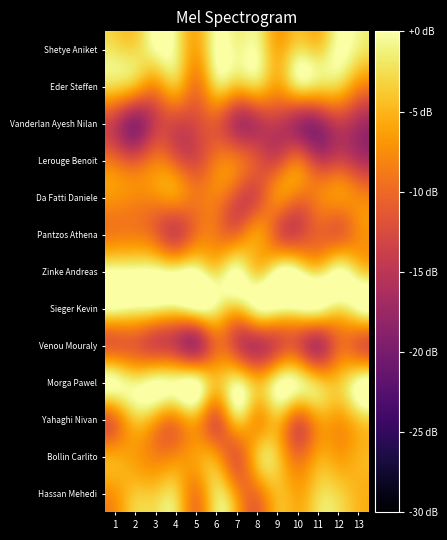

Reading left to right, list all the values displayed in this chart.

Shetye Aniket: 1=-2.4	2=-2.8	3=-0.2	4=-1.1	5=-5.8	6=0.0	7=-0.7	8=-0.6	9=-5.5	10=-2.7	11=-3.3	12=0.0	13=-1.4
Eder Steffen: 1=-3.0	2=-5.0	3=-7.2	4=-4.7	5=-8.8	6=-3.0	7=-4.2	8=-3.4	9=-6.1	10=-2.3	11=-2.7	12=-3.3	13=-7.5
Vanderlan Ayesh Nilan: 1=-14.2	2=-17.9	3=-14.0	4=-12.8	5=-12.4	6=-11.2	7=-15.3	8=-14.9	9=-14.2	10=-16.5	11=-17.0	12=-14.1	13=-16.1
Lerouge Benoit: 1=-10.0	2=-11.5	3=-9.0	4=-11.1	5=-12.5	6=-9.0	7=-9.2	8=-11.9	9=-12.7	10=-9.9	11=-14.0	12=-13.4	13=-15.4
Da Fatti Daniele: 1=-7.1	2=-7.8	3=-7.6	4=-7.1	5=-8.9	6=-8.4	7=-11.8	8=-12.1	9=-7.8	10=-9.1	11=-8.4	12=-7.2	13=-8.0
Pantzos Athena: 1=-8.5	2=-8.5	3=-10.4	4=-13.0	5=-9.3	6=-8.9	7=-9.5	8=-6.7	9=-11.0	10=-12.7	11=-10.5	12=-10.4	13=-7.8
Zinke Andreas: 1=0.0	2=0.0	3=0.0	4=-0.7	5=0.0	6=-2.7	7=0.0	8=-3.5	9=0.0	10=-0.3	11=-2.7	12=0.0	13=-2.8
Sieger Kevin: 1=0.0	2=-0.7	3=-1.2	4=-1.9	5=0.0	6=-1.4	7=-3.8	8=-0.4	9=0.0	10=0.0	11=0.0	12=-2.2	13=0.0
Venou Mouraly: 1=-10.6	2=-11.0	3=-12.8	4=-14.1	5=-15.8	6=-10.0	7=-12.7	8=-14.8	9=-12.4	10=-11.9	11=-15.0	12=-10.2	13=-10.8
Morga Pawel: 1=0.0	2=-1.2	3=0.0	4=-0.2	5=0.0	6=-4.2	7=-1.3	8=-4.7	9=-0.8	10=-0.7	11=-3.6	12=-4.0	13=-0.1
Yahaghi Nivan: 1=-9.0	2=-3.8	3=-5.8	4=-7.5	5=-5.8	6=-10.6	7=-3.7	8=-6.5	9=-4.6	10=-9.9	11=-6.4	12=-6.4	13=-3.8
Bollin Carlito: 1=-5.9	2=-6.6	3=-8.2	4=-7.6	5=-6.2	6=-6.8	7=-10.6	8=-4.4	9=-4.0	10=-9.3	11=-6.0	12=-6.4	13=-5.3
Hassan Mehedi: 1=-6.7	2=-4.0	3=-3.6	4=-3.3	5=-8.3	6=-2.5	7=-7.1	8=-9.1	9=-4.7	10=-6.0	11=-3.0	12=-3.1	13=-5.0